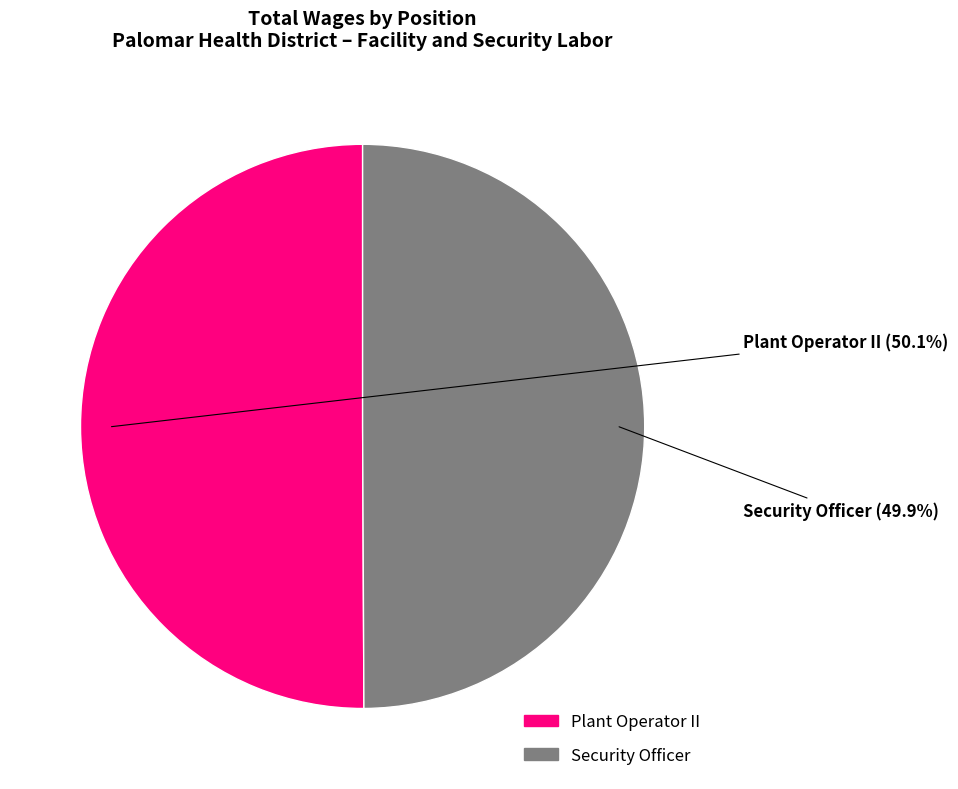

How many slices are in this pie chart?

2